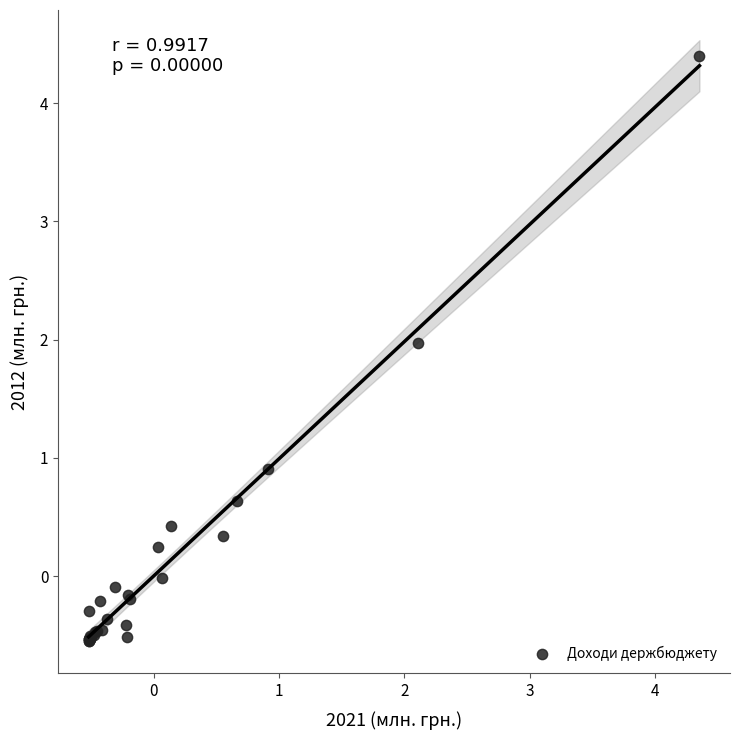

What Y value in the scatter plot is closest to 1?

0.9